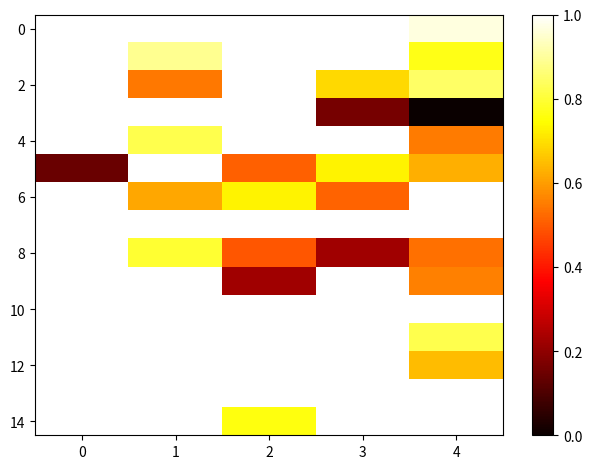

How many 2 values are between 0 and 1?

3